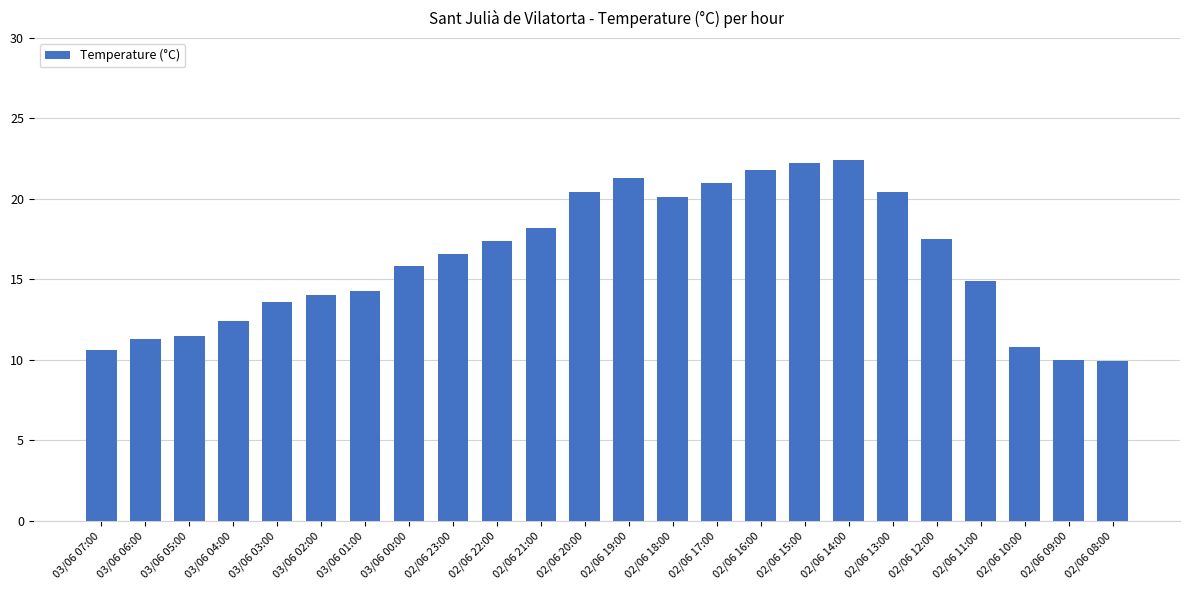

Approximately how many times larger is the value at 03/06 06:00 compared to 03/06 03:00?

0.8